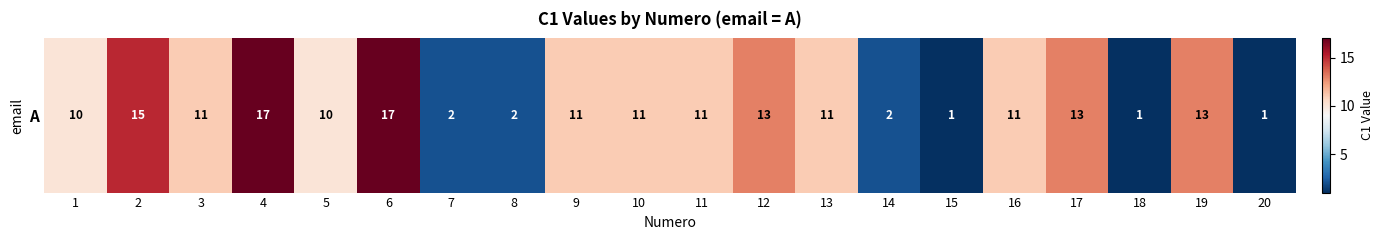

What is the difference between the values at 14 and 20?

1